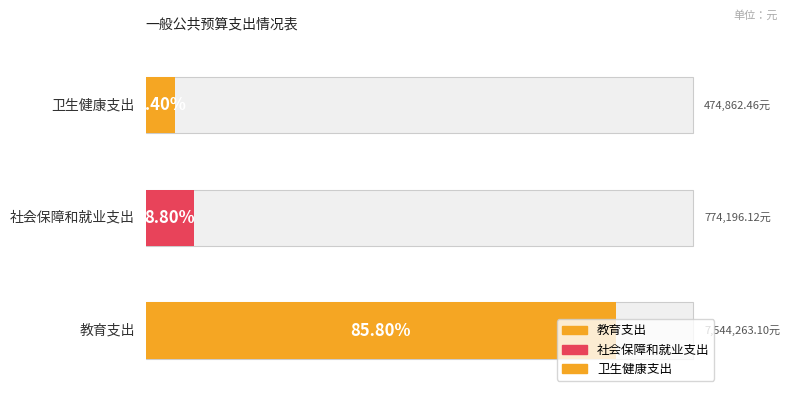

Which has a higher value, 卫生健康支出 or 教育支出?

教育支出